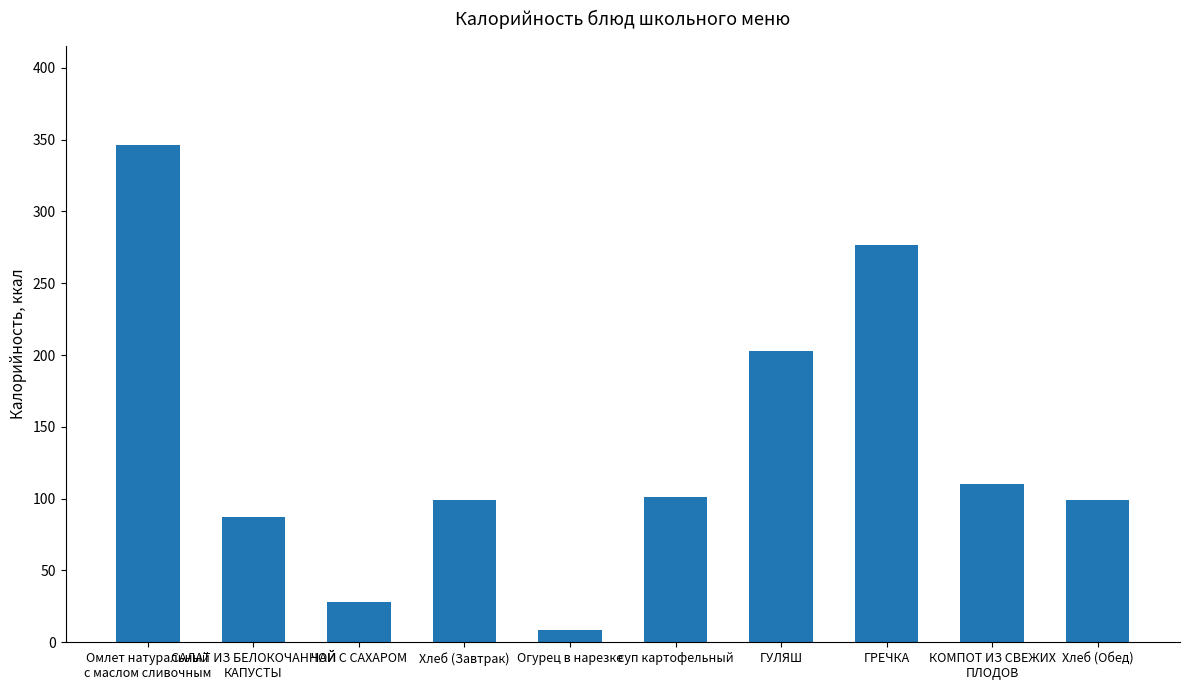

What is the minimum value shown in the chart?

8.5